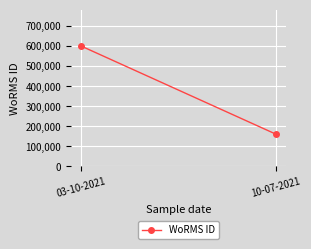

What position from the right is 03-10-2021?

2